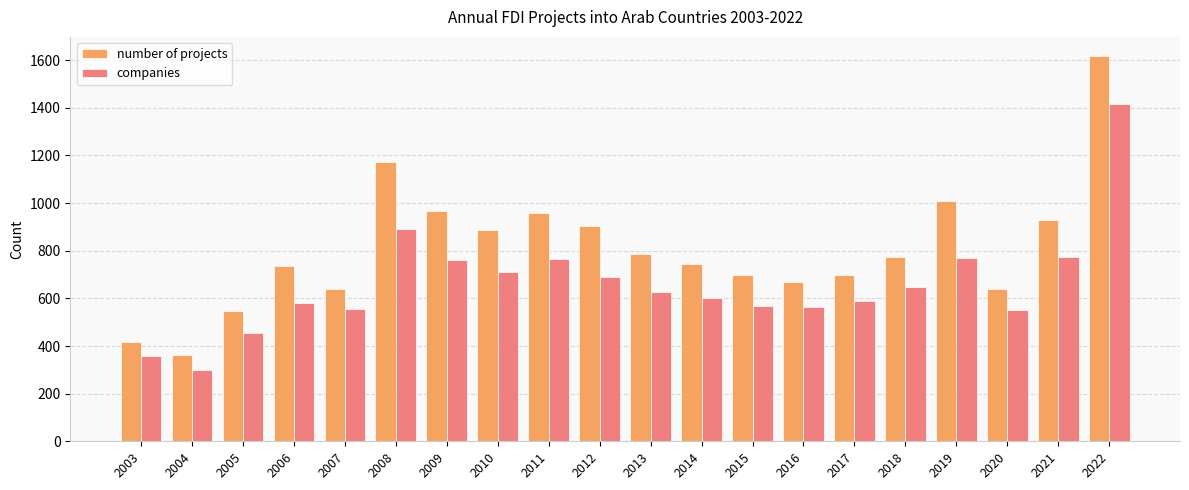

What is the sum of the companies values at 2019 and 2016?

1331